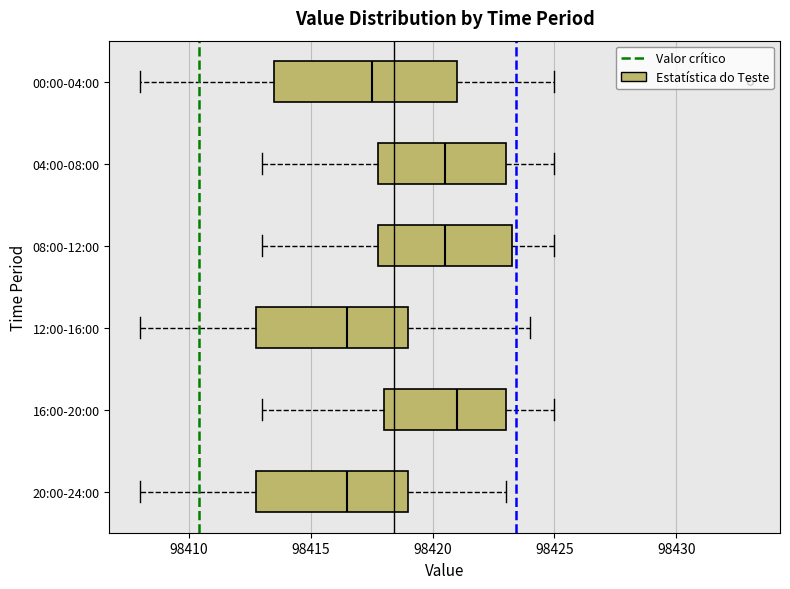

Which box is the widest, from its left edge to its right edge?

00:00-04:00